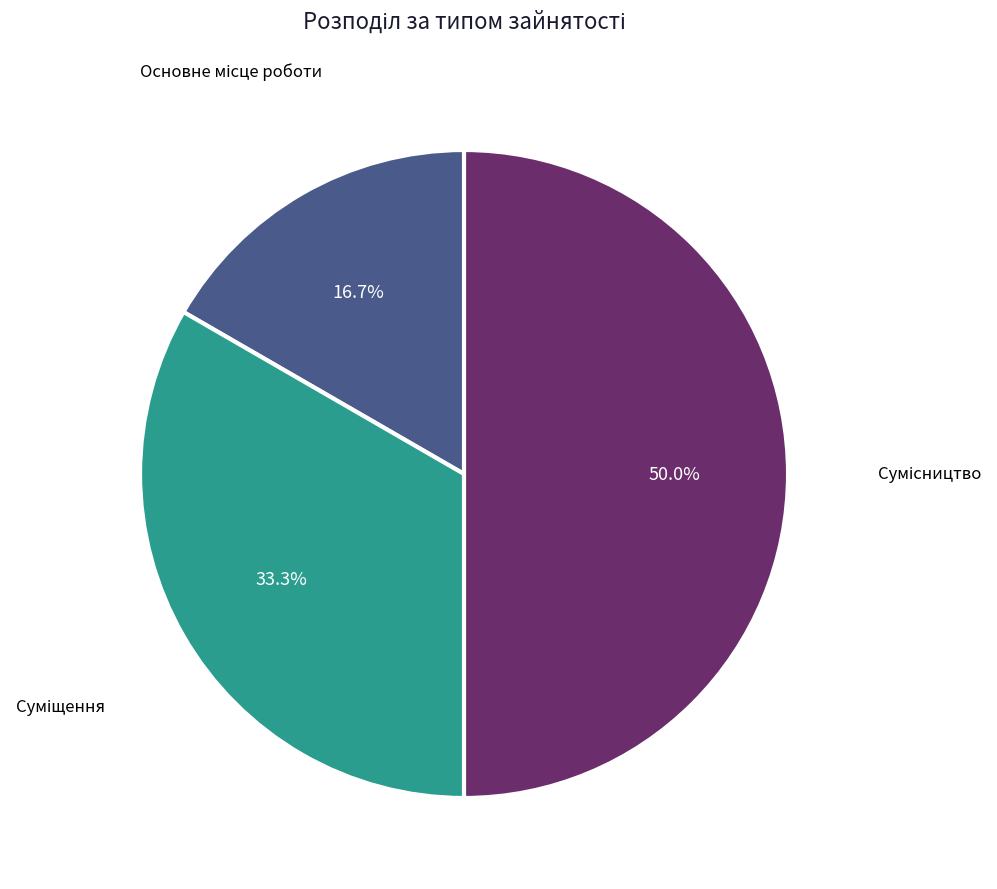

Between Сумісництво and Основне місце роботи, which is larger?

Сумісництво